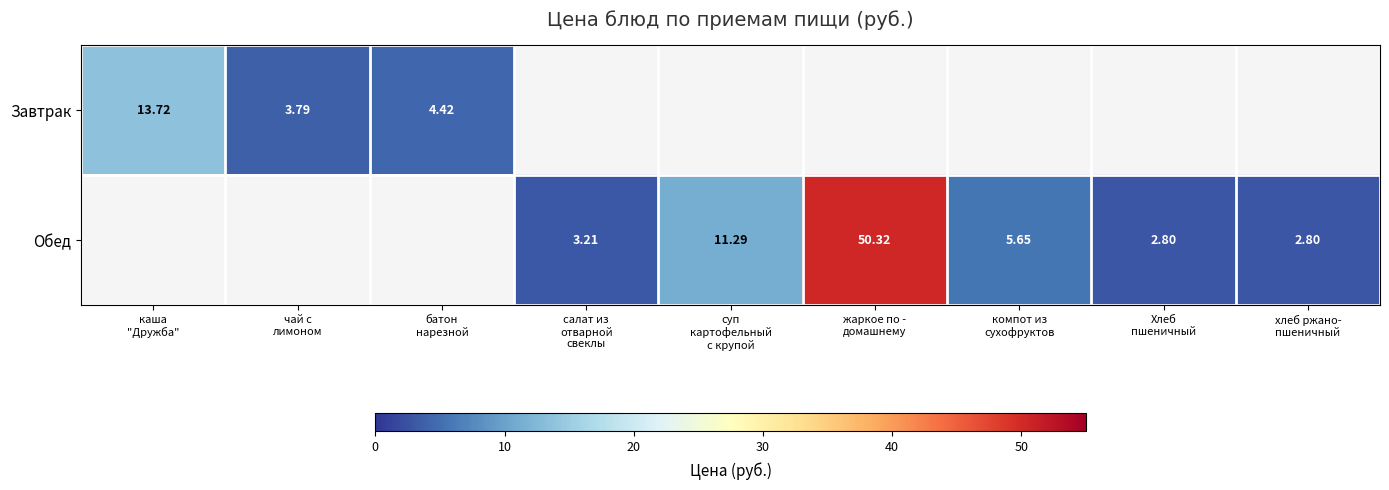

List the series in order of their overall mean, highest first.

Обед, Завтрак